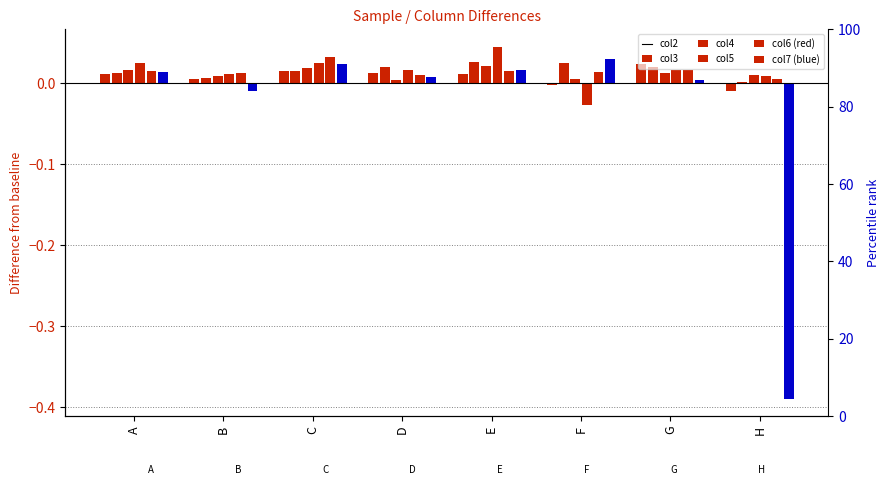

How many groups of bars are there?

8